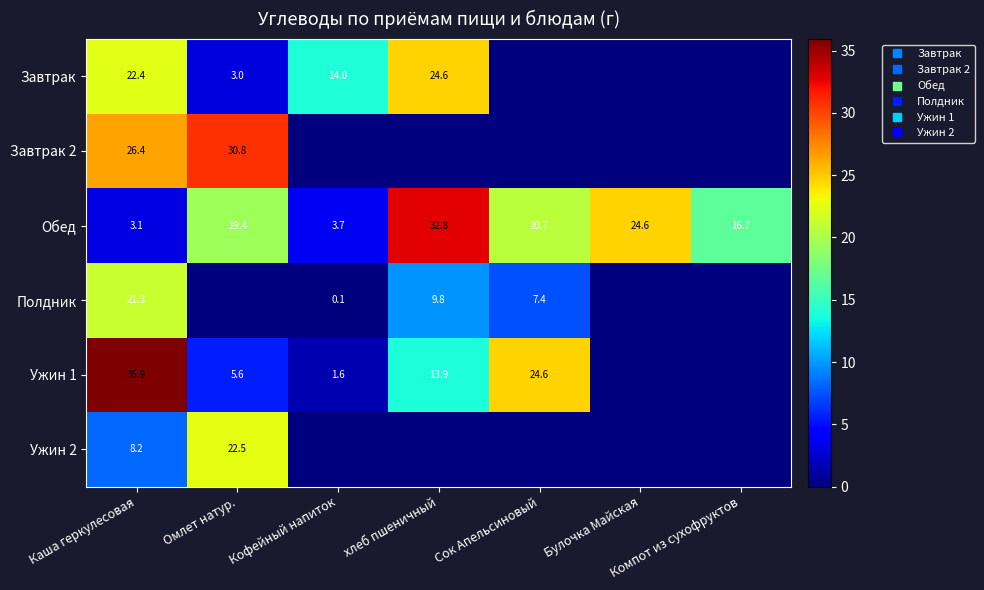

At хлеб пшеничный, list the series in order from largest to smallest.

Обед, Завтрак, Ужин 1, Полдник, Завтрак 2, Ужин 2